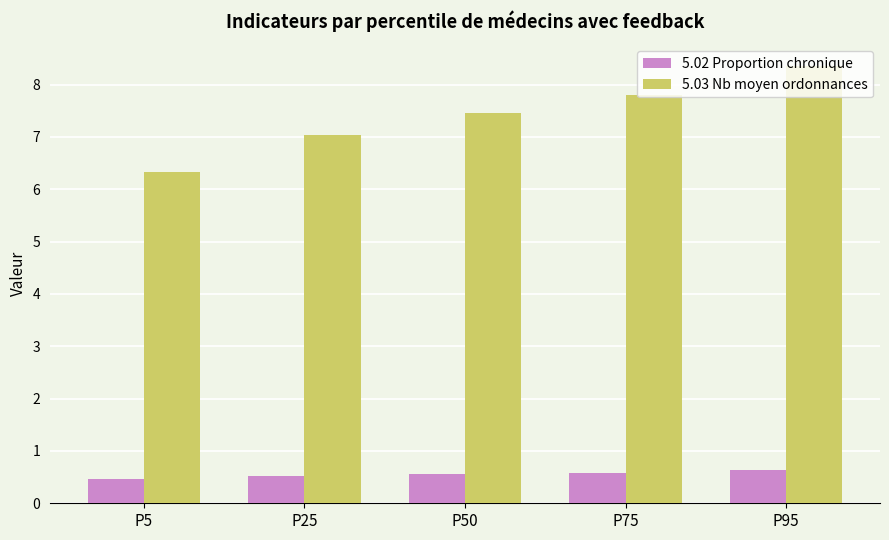

Count the 5.02 Proportion chronique values in the range 0 to 1.

5